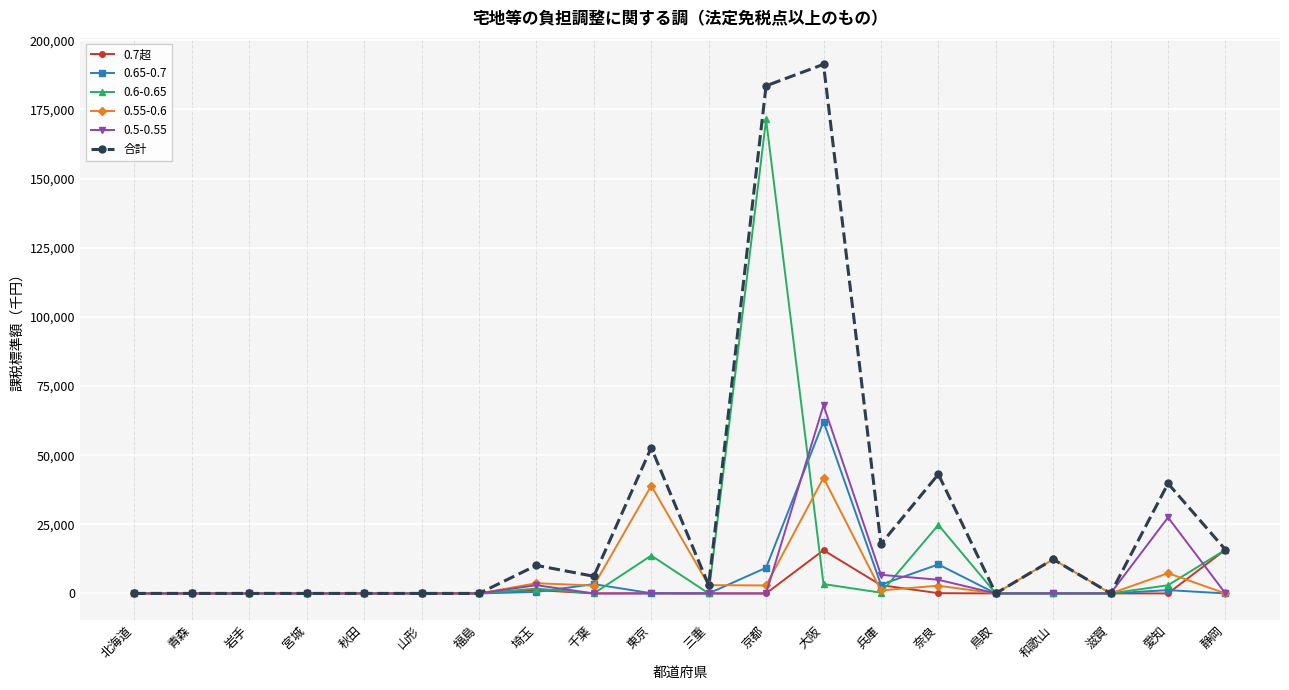

What is the average value of the 合計 series?

28787